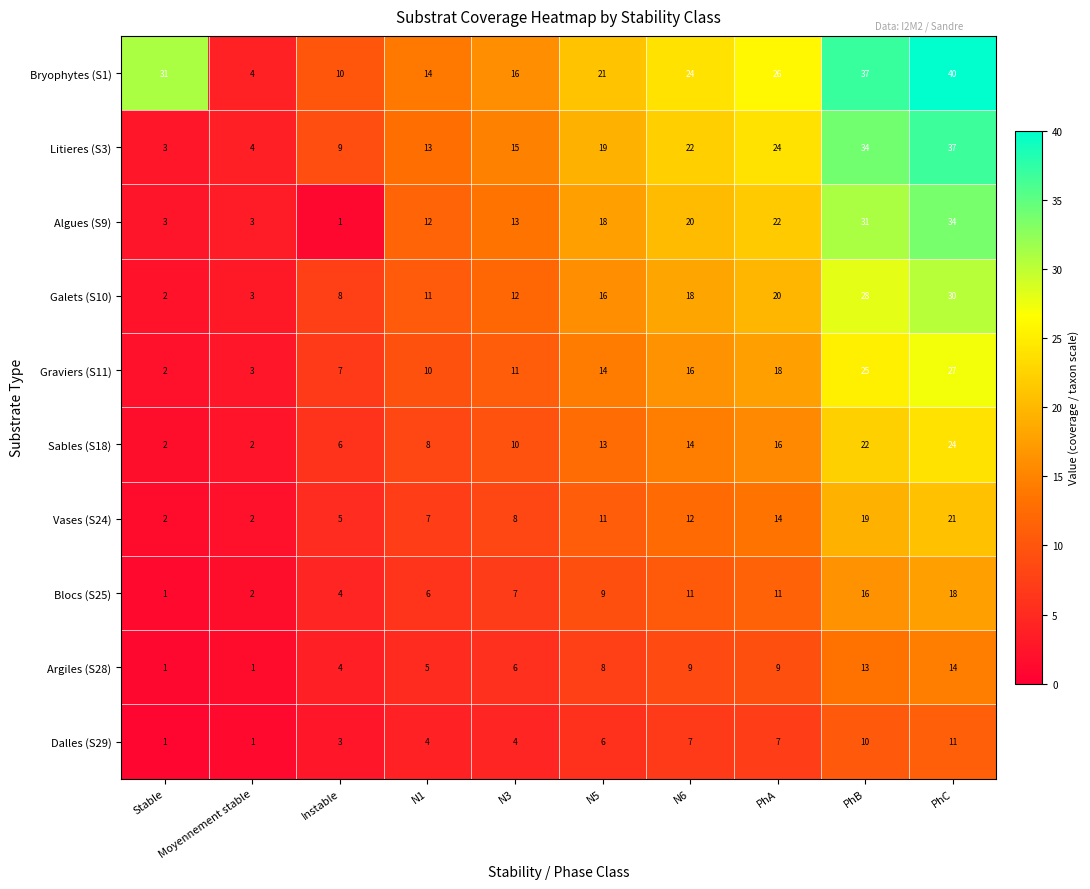

How many categories are shown in the chart?

10